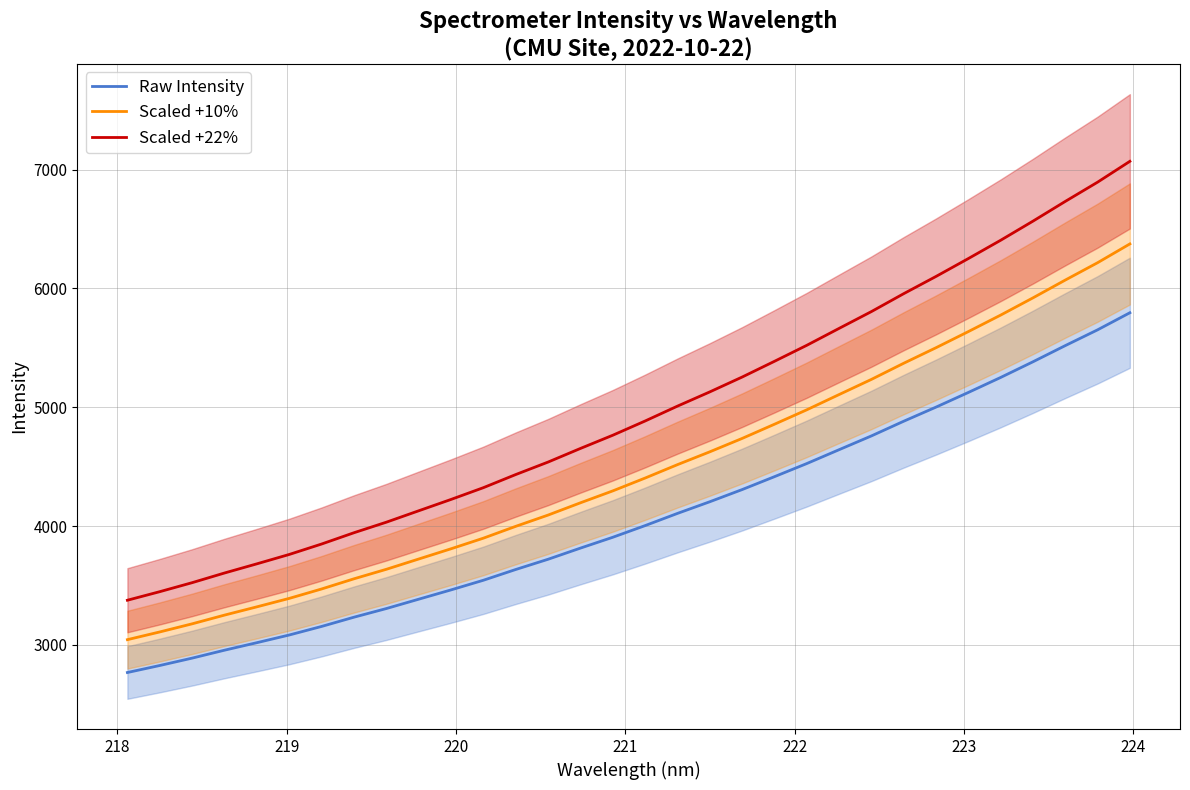

True or false: Raw Intensity and Scaled +22% intersect in this chart.

False